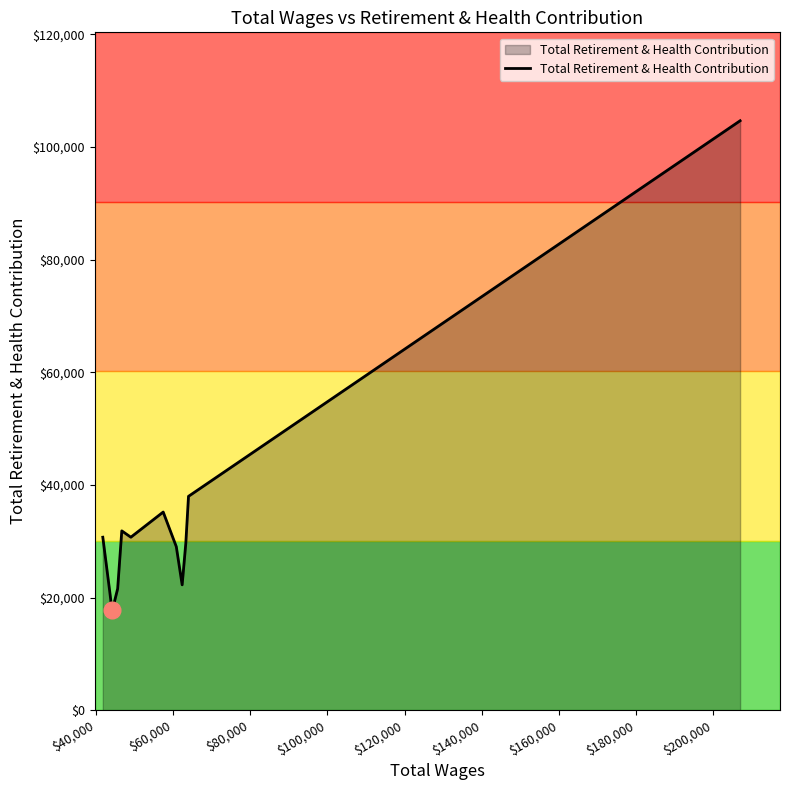

What is the sum of all values?

430459